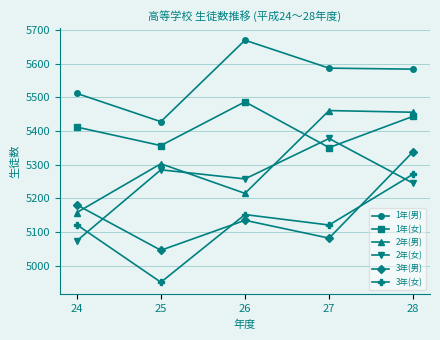

What is the minimum value shown in the chart?

4951